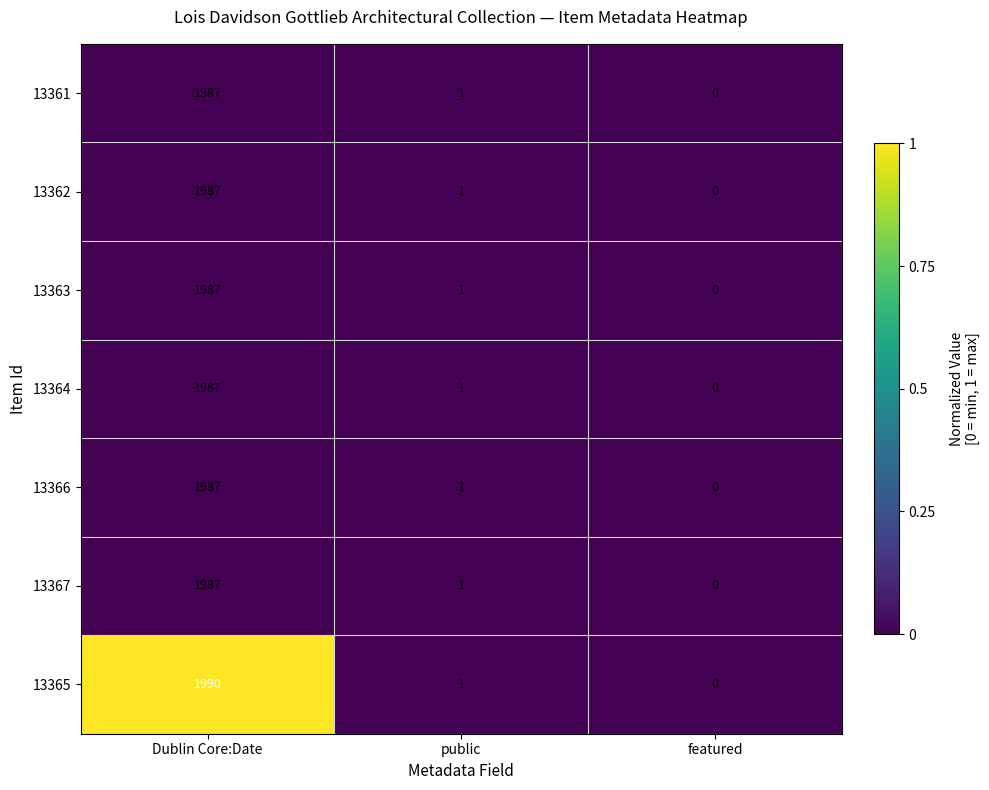

Rank the categories by 13362 value from lowest to highest.

featured, public, Dublin Core:Date